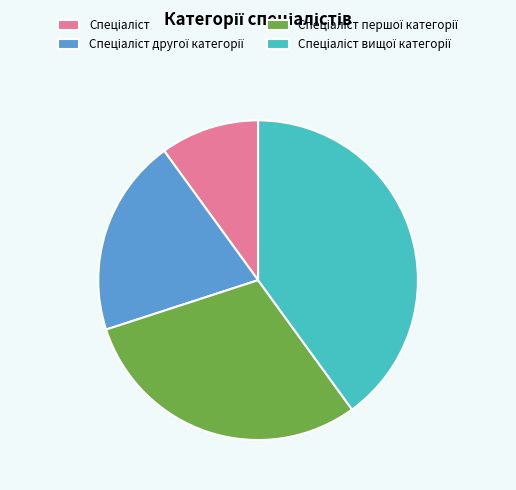

Is there any slice that represents more than half of the pie?

No